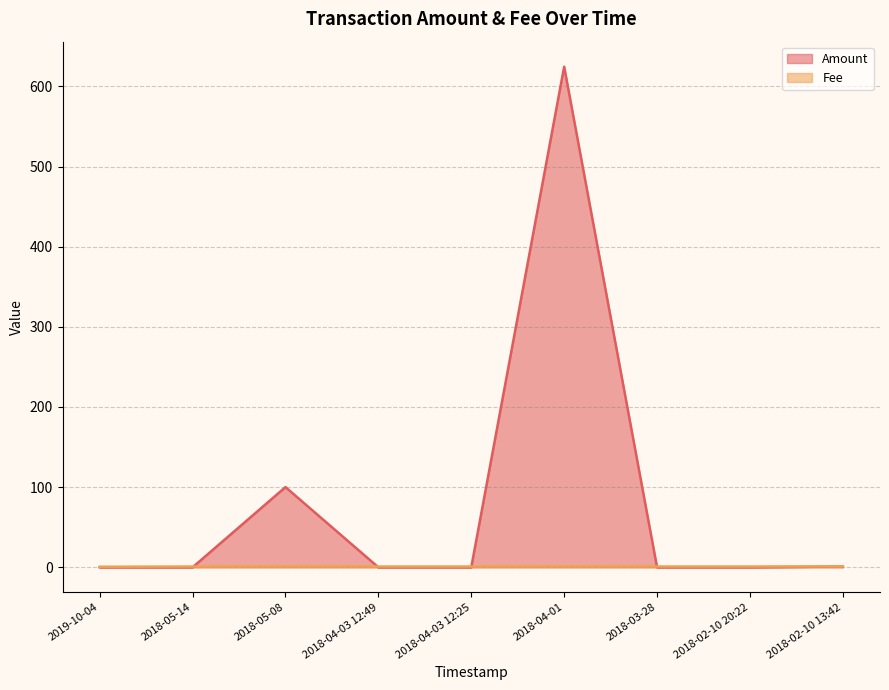

What is the lowest value of the Fee series?

0.7